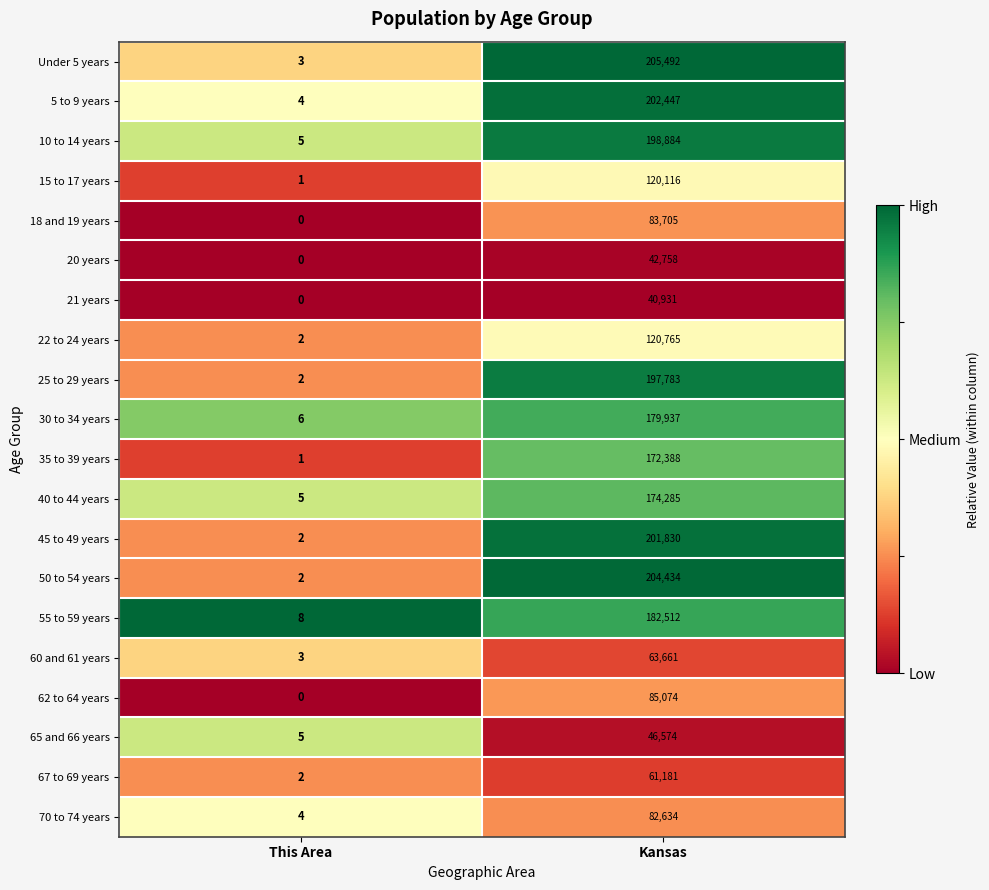

Is it true that 55 to 59 years equals 182512 at Kansas?

True